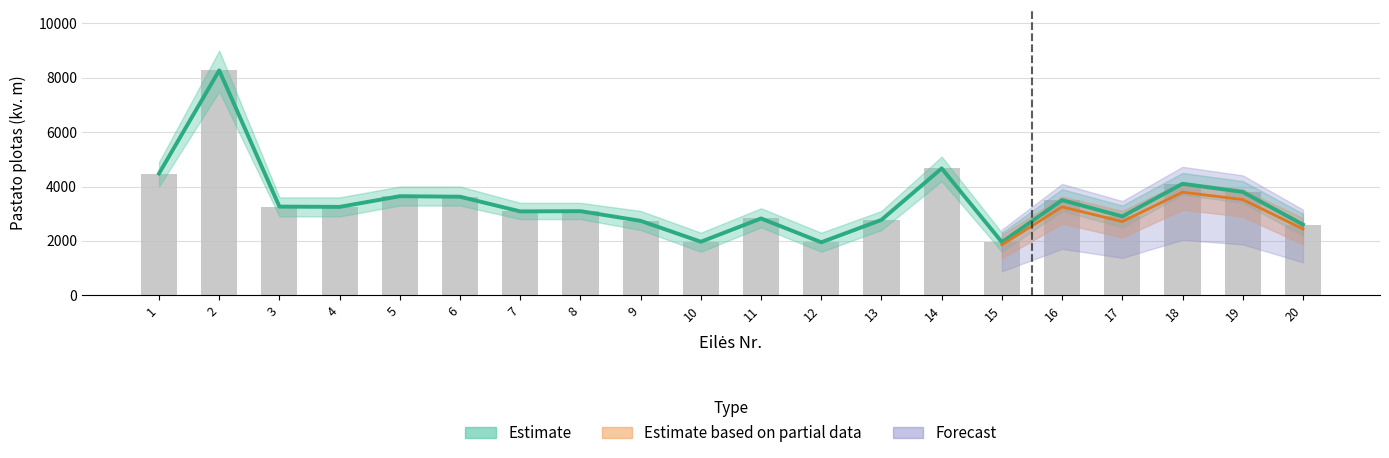

What is the difference between the values at 7 and 18?

1015.6